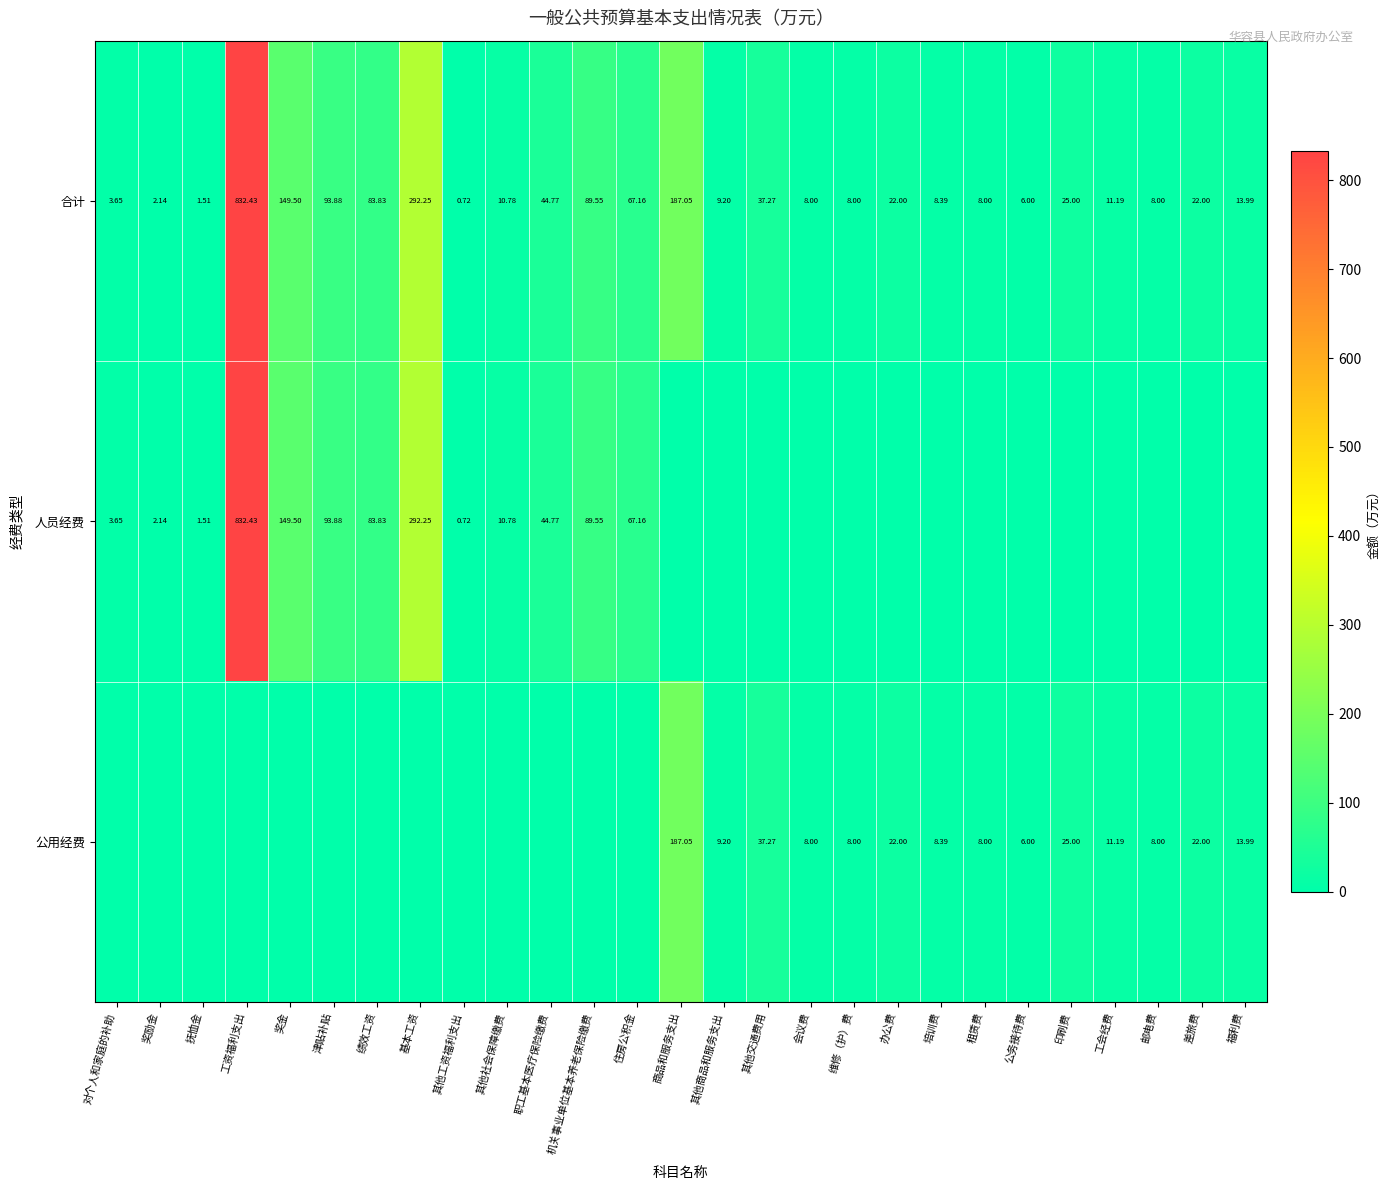

The 人员经费 series shows 0.0 at 工会经费. True or false?

True